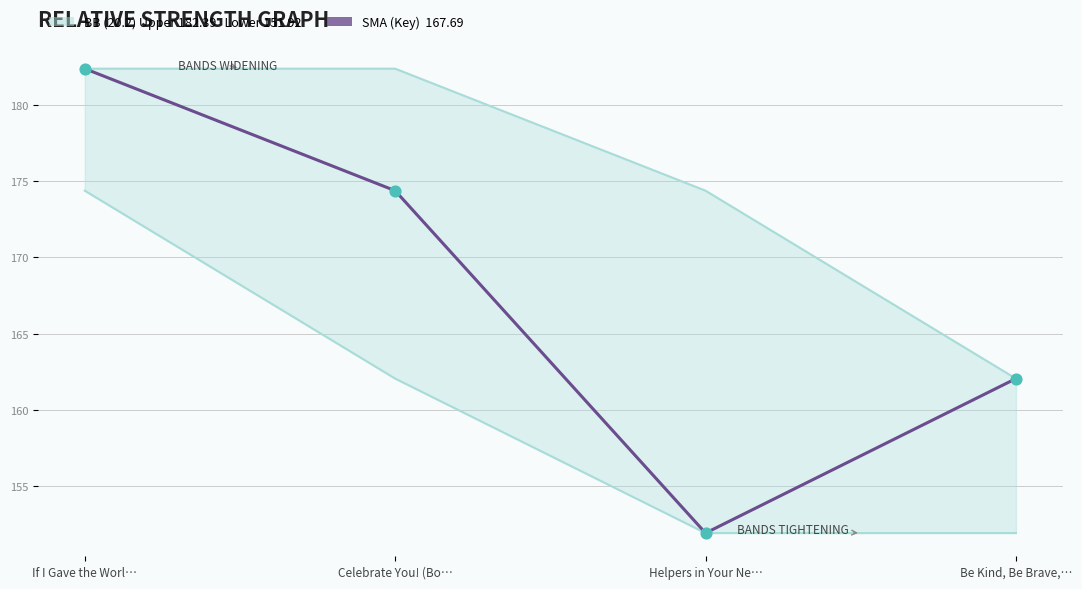

At how many categories does at least one series exceed 180?

2